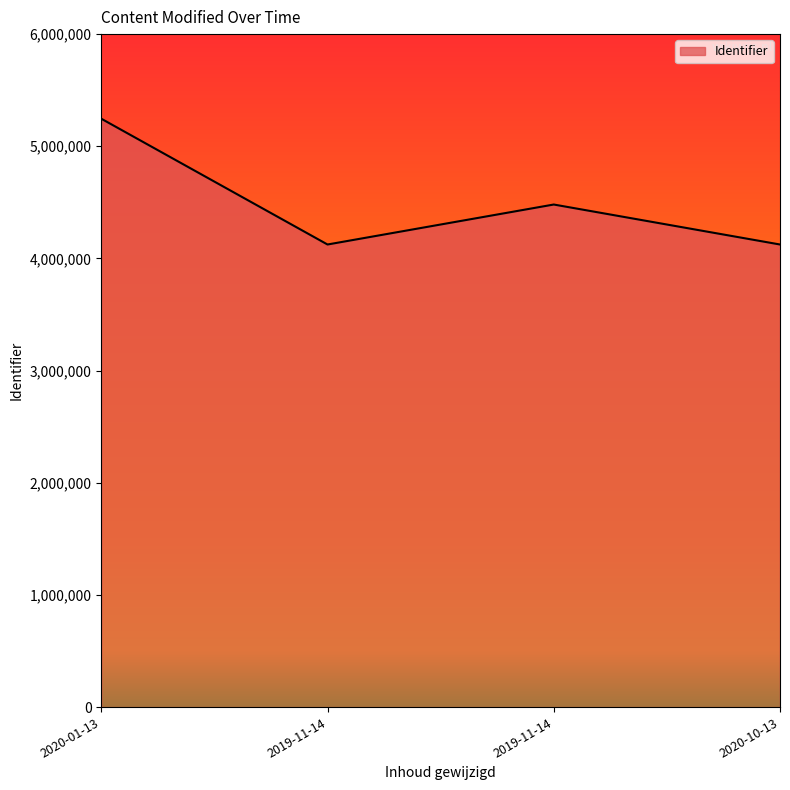

Reading left to right, extract all data points from this chart.

2020-01-13=5245670	2019-11-14=4124228	2019-11-14=4480681	2020-10-13=4124230